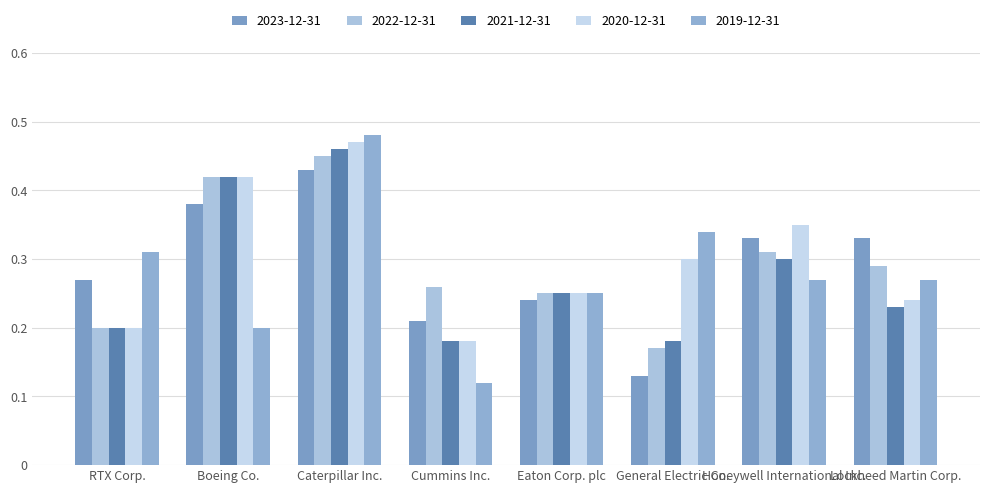

What are all the series names shown in the legend?

2023-12-31, 2022-12-31, 2021-12-31, 2020-12-31, 2019-12-31